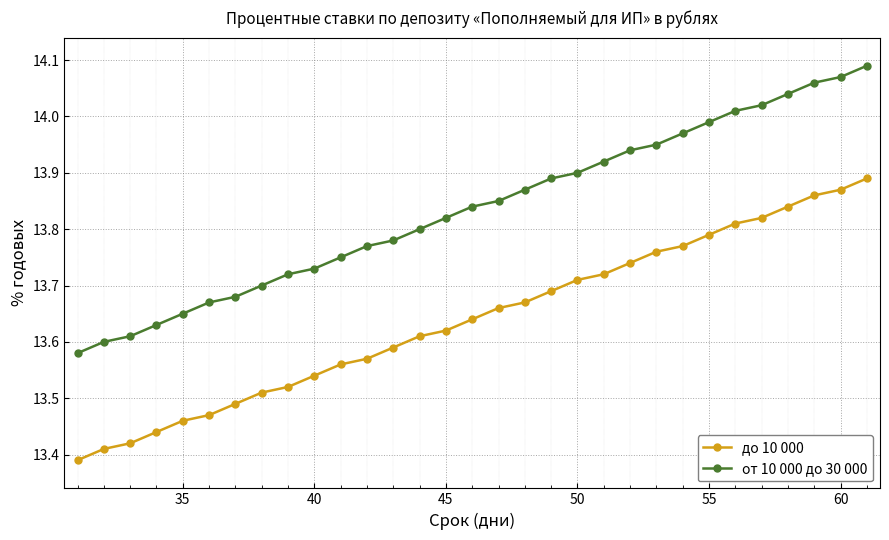

True or false: до 10 000 and от 10 000 до 30 000 intersect in this chart.

False